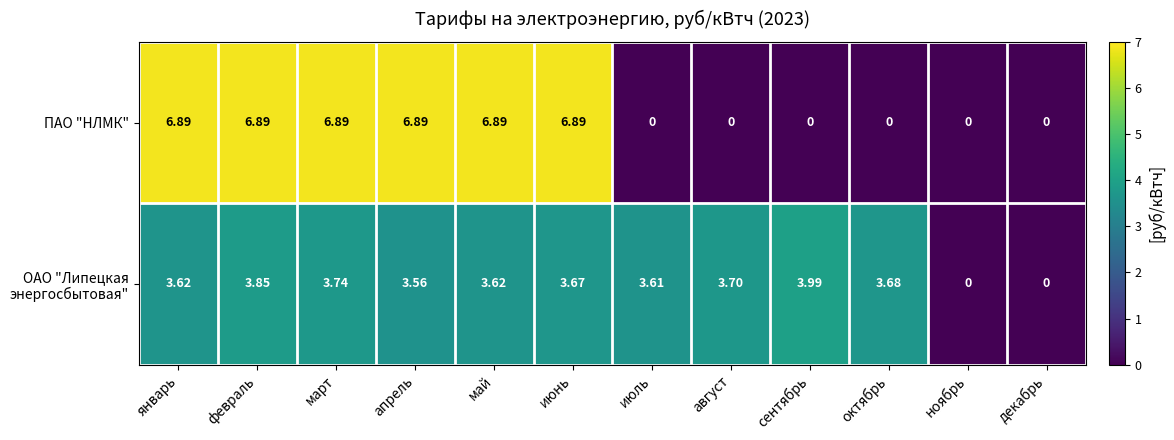

Which series has the largest range (max minus min)?

ПАО "НЛМК"